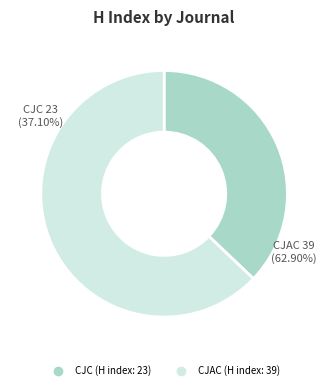

What is the largest slice in the pie chart?

Chinese Journal of Analytical Chemistry (H index: 39)